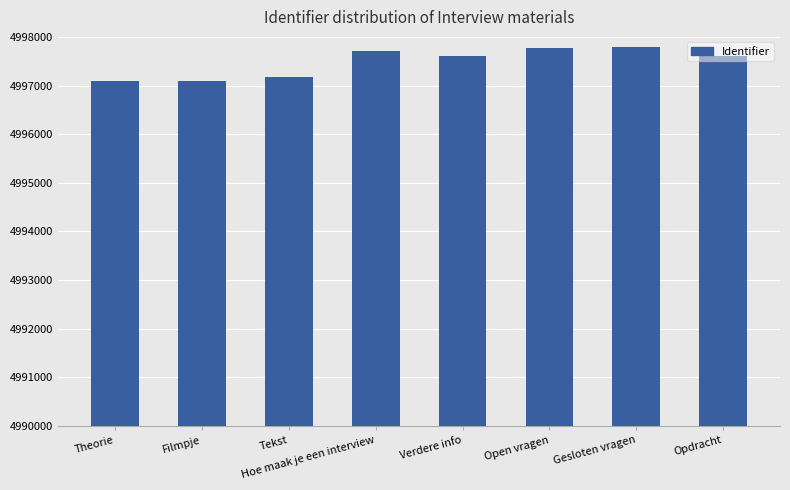

What is the smallest value displayed?

4997094